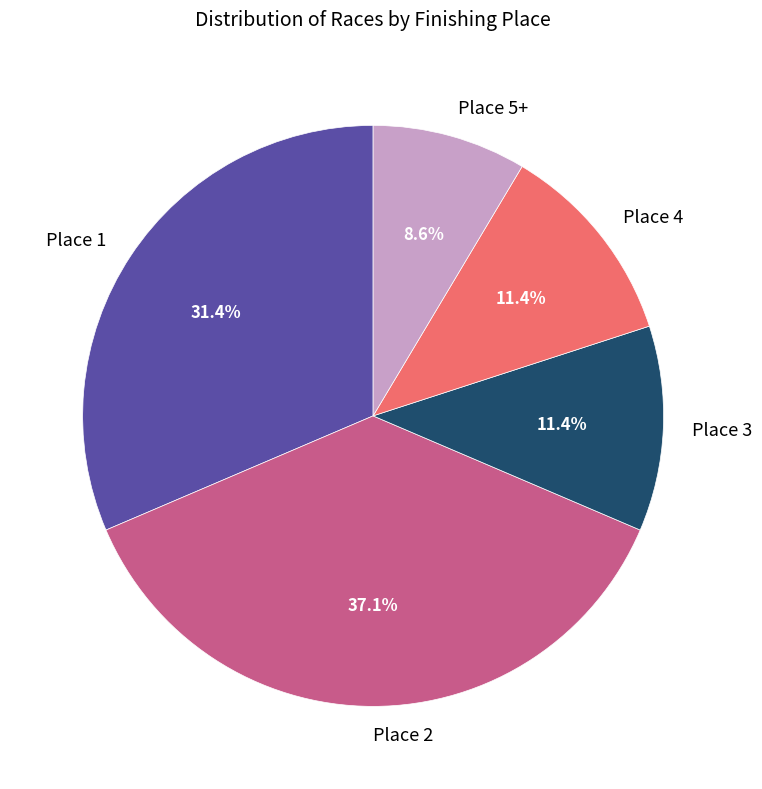

Is there a majority slice in this chart?

No